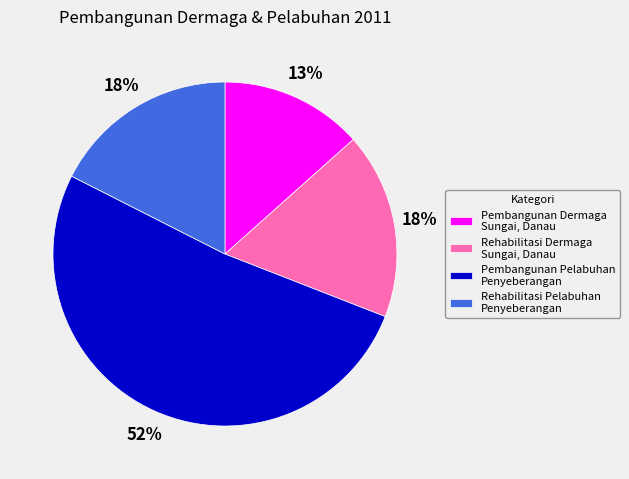

To the nearest percent, what is the combined percentage of Pembangunan Pelabuhan Penyeberangan and Rehabilitasi Pelabuhan Penyeberangan?

69%